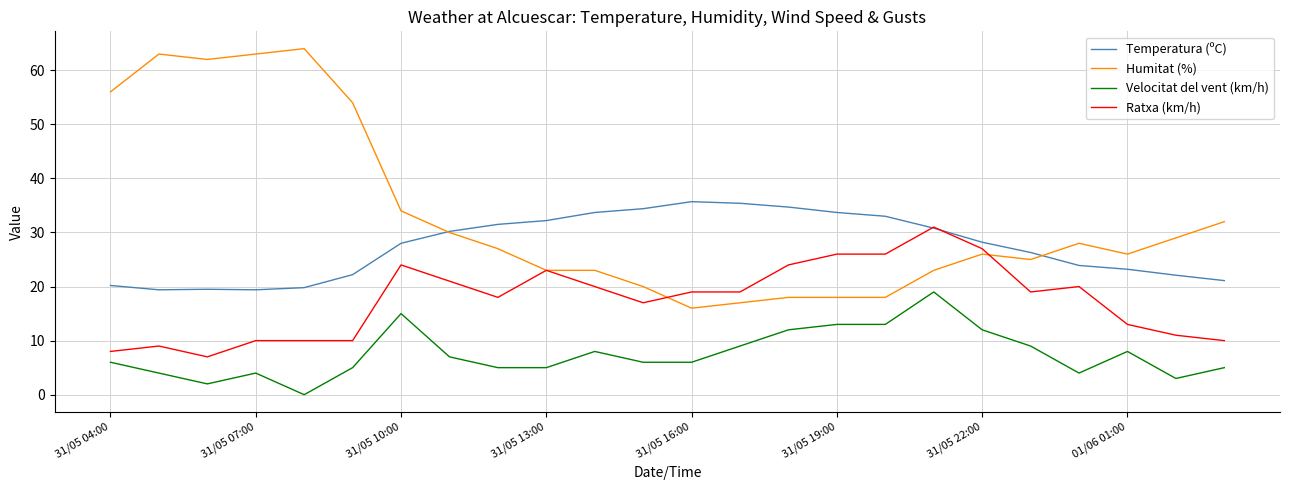

What is the difference between the second highest and minimum values in the Humitat (%) series?

47.0